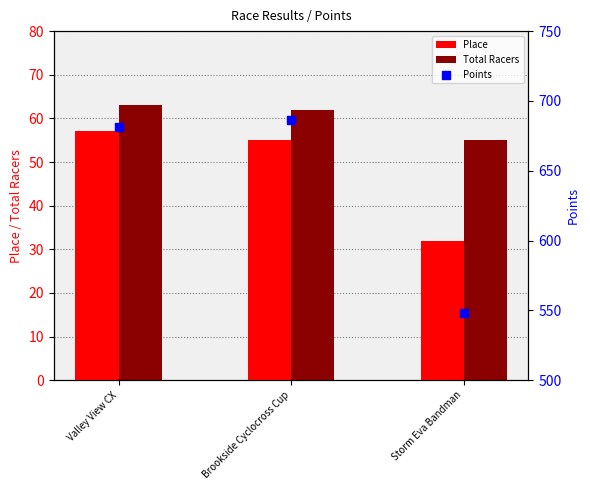

At how many categories does at least one series exceed 432?

3